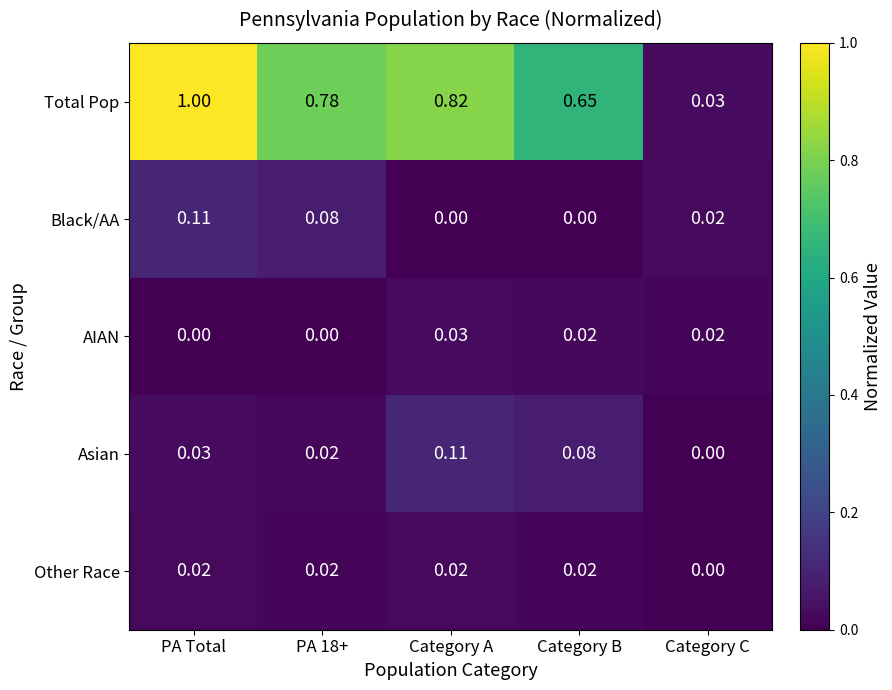

Which series changed the most between Category A and Category C?

Total Pop